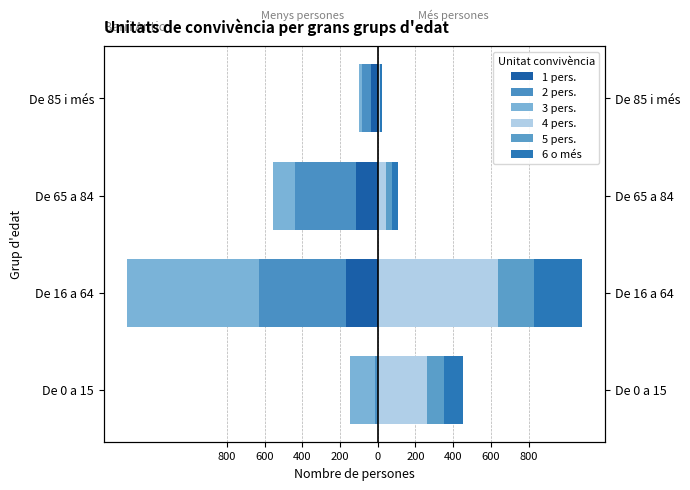

Which series has the largest total across all categories?

4 pers.